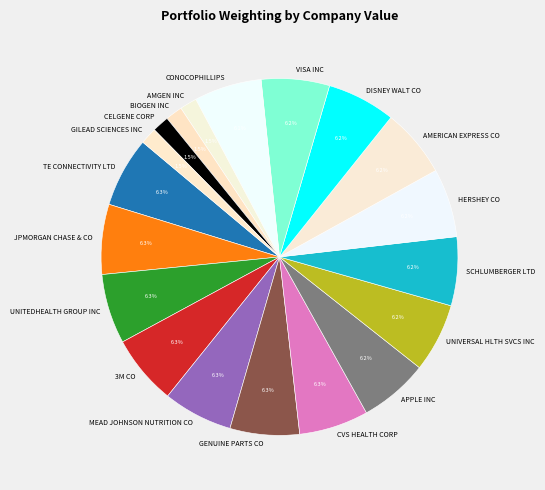

Is there any slice that represents more than half of the pie?

No